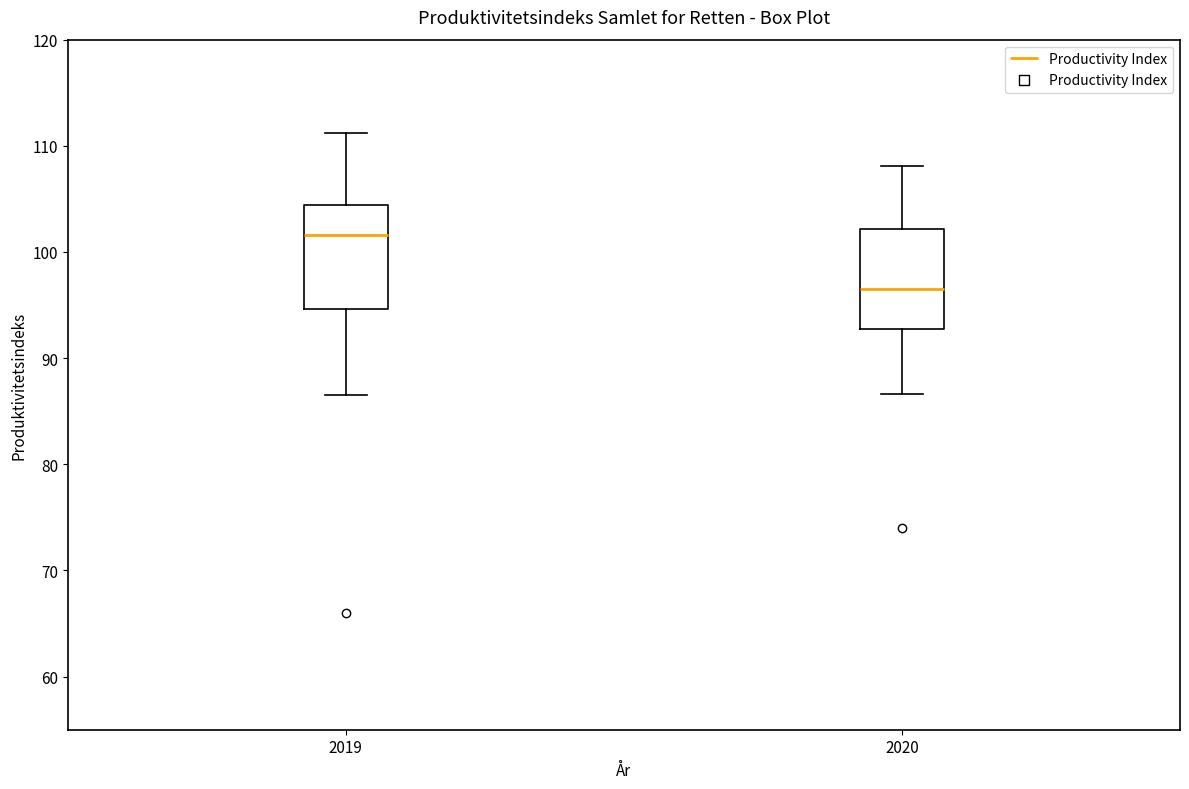

Reading left to right, read every box against the y-axis: the position of its median line, the range the box covers, and the ends of its whiskers. The values are not printed on the chart, so give them approximately, as read against the axis.

2019: median 102, box 95 to 104, whiskers 87 to 111
2020: median 97, box 93 to 102, whiskers 87 to 108